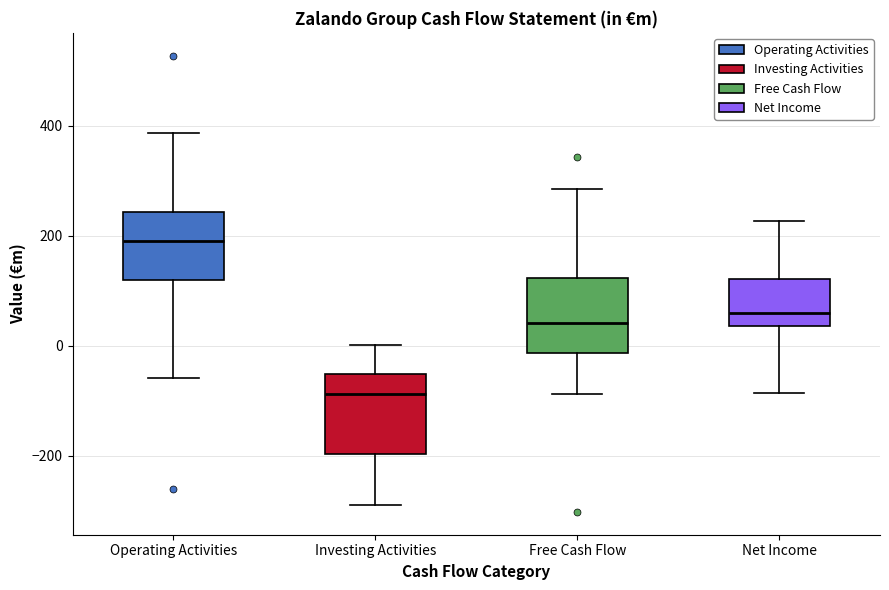

Which box's median line is the highest?

Operating Activities